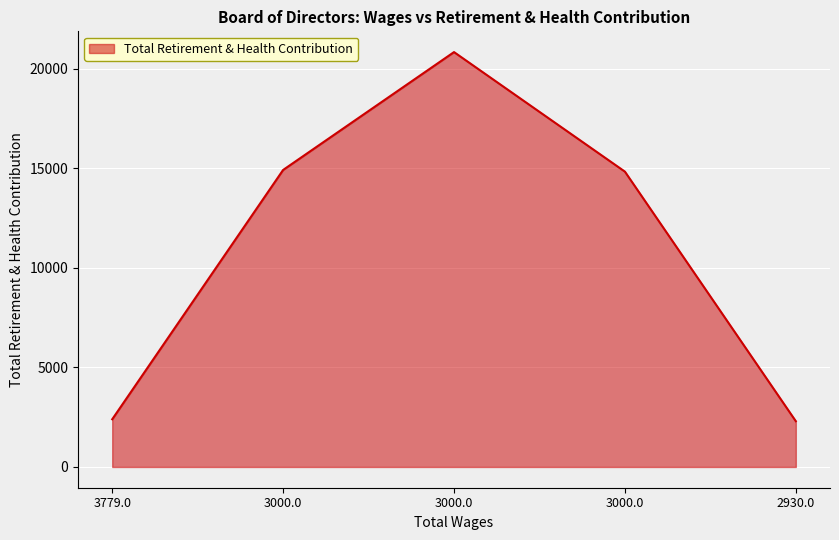

How many lines are shown in the chart?

1